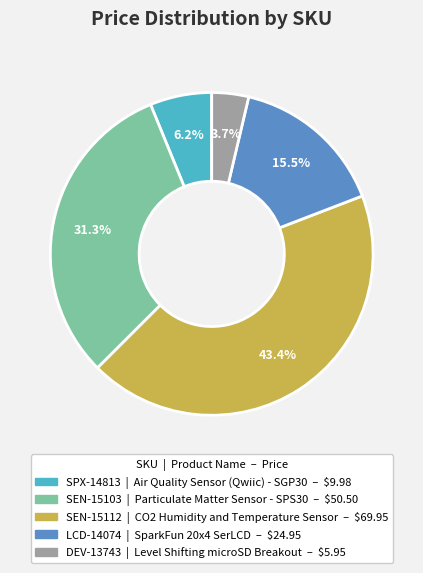

Which slice is the smallest?

DEV-13743